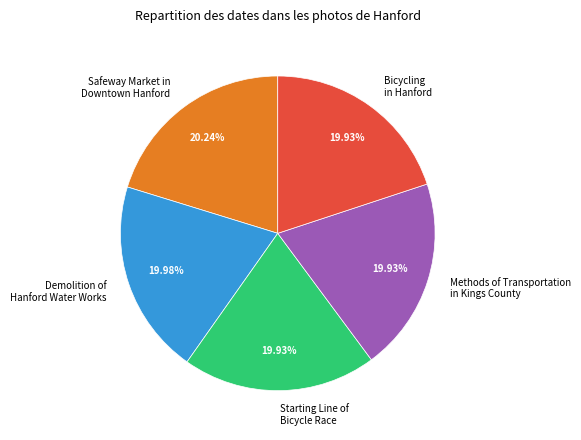

Does Starting Line of Bicycle Race represent more than half of the total?

No